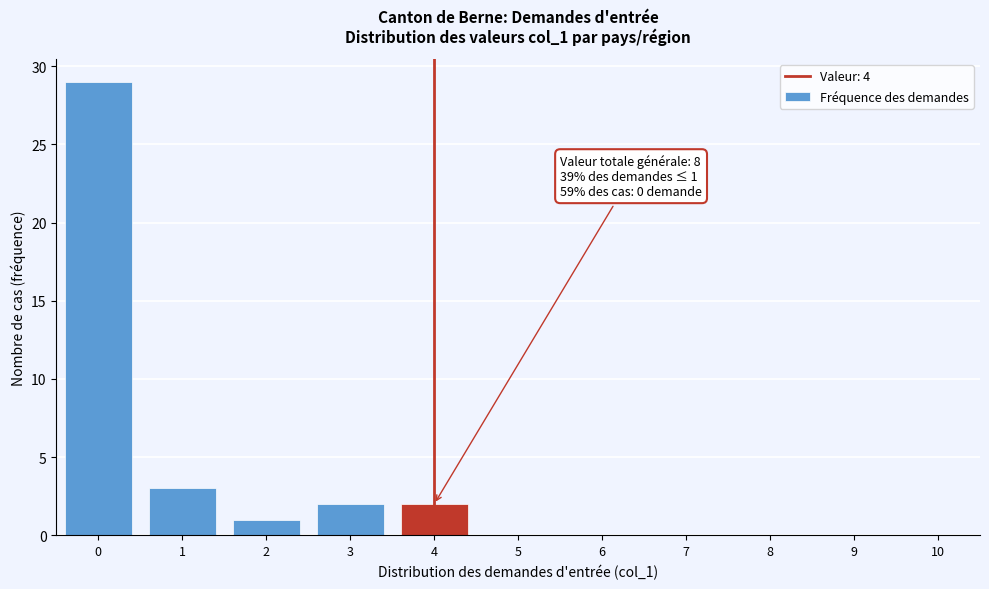

Reading left to right, extract all data points from this chart.

0=29	1=3	2=1	3=2	4=2	5=0	6=0	7=0	8=0	9=0	10=0